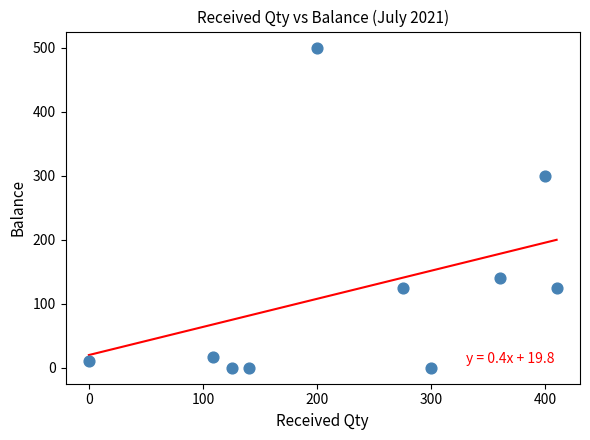

What is the average X value?

232